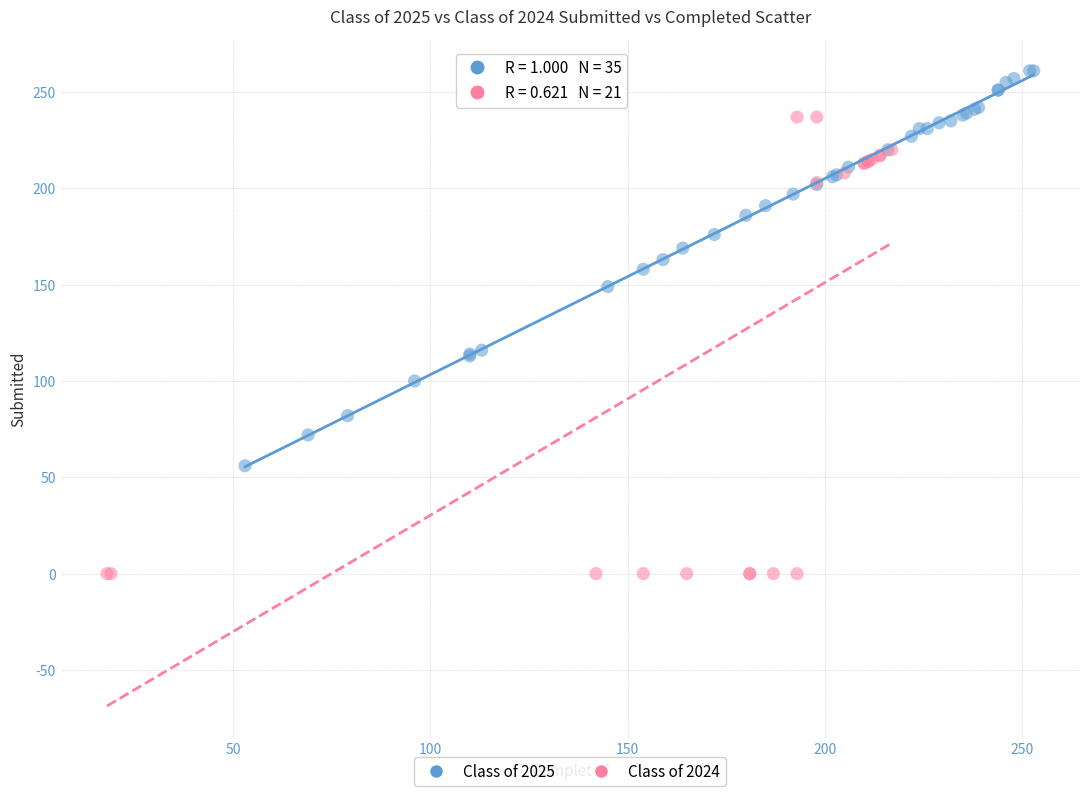

Which series reaches the minimum Y coordinate?

Class of 2024